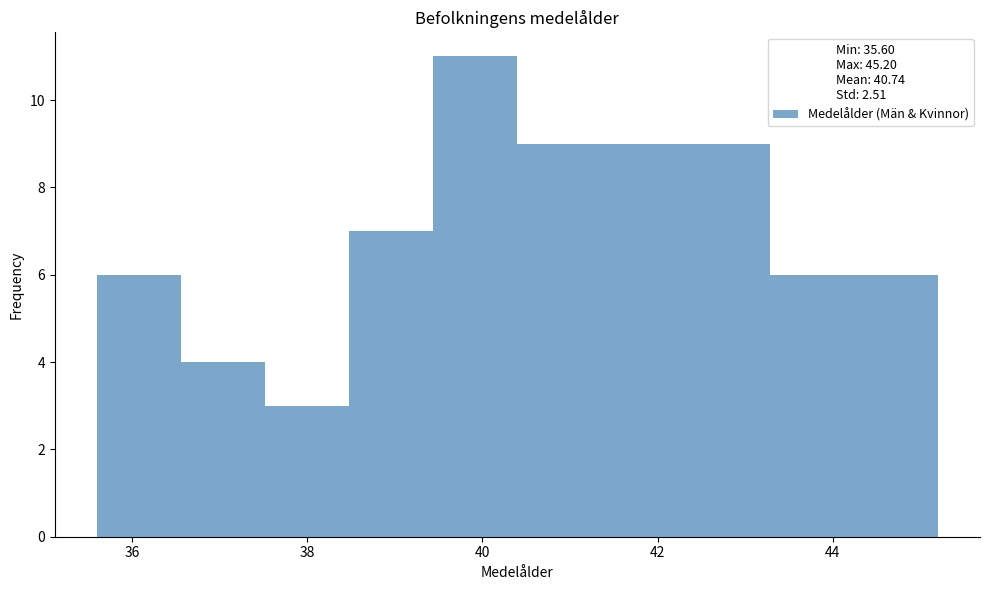

Which range on the x-axis has the tallest bar?

39.44 to 40.40